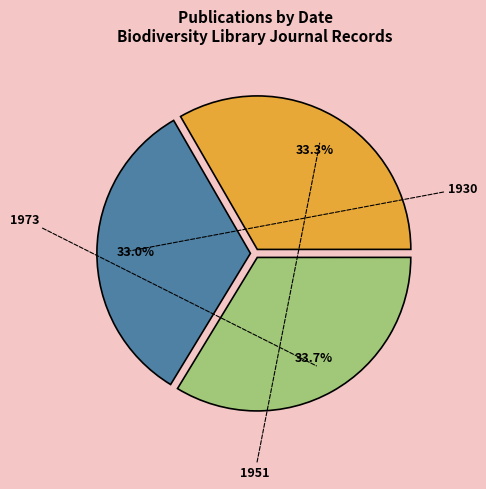

What percentage is the 1973 slice, to the nearest percent?

34%